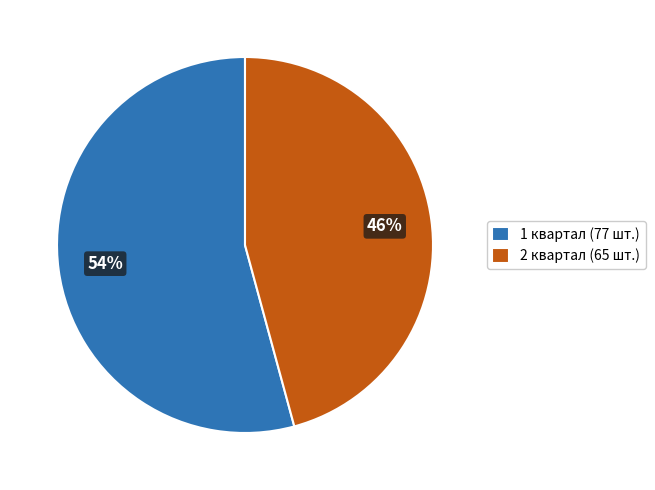

To the nearest percent, what is the average slice percentage?

50%